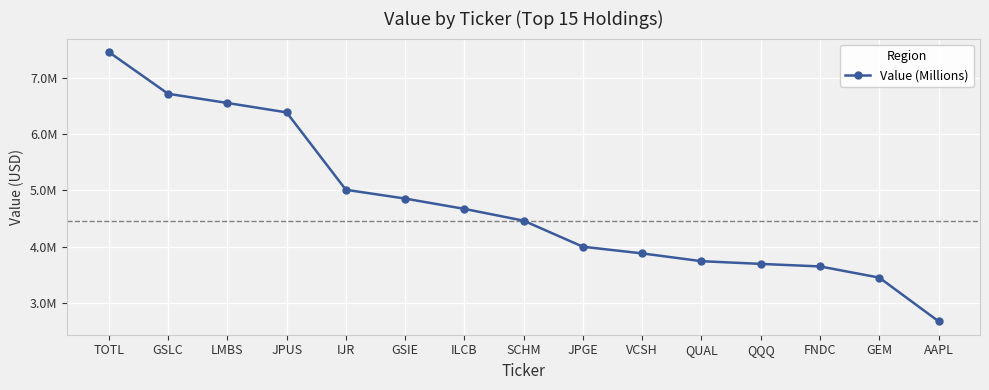

What is the approximate value at GSLC, to the nearest 100?

6713000